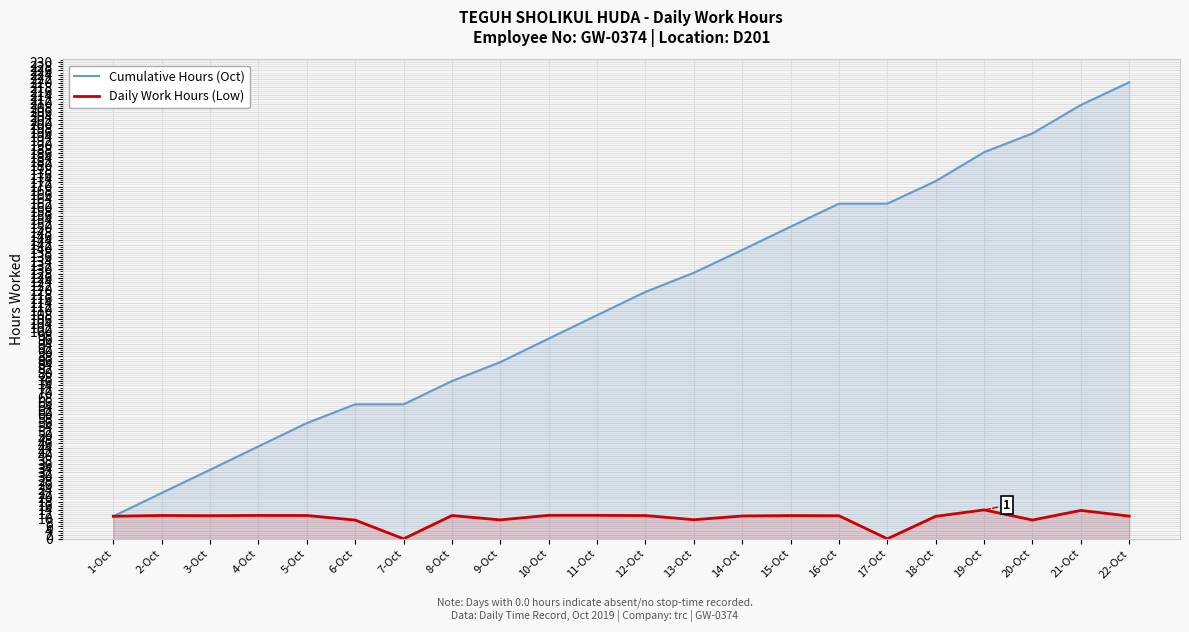

At how many categories does at least one series exceed 13?

21